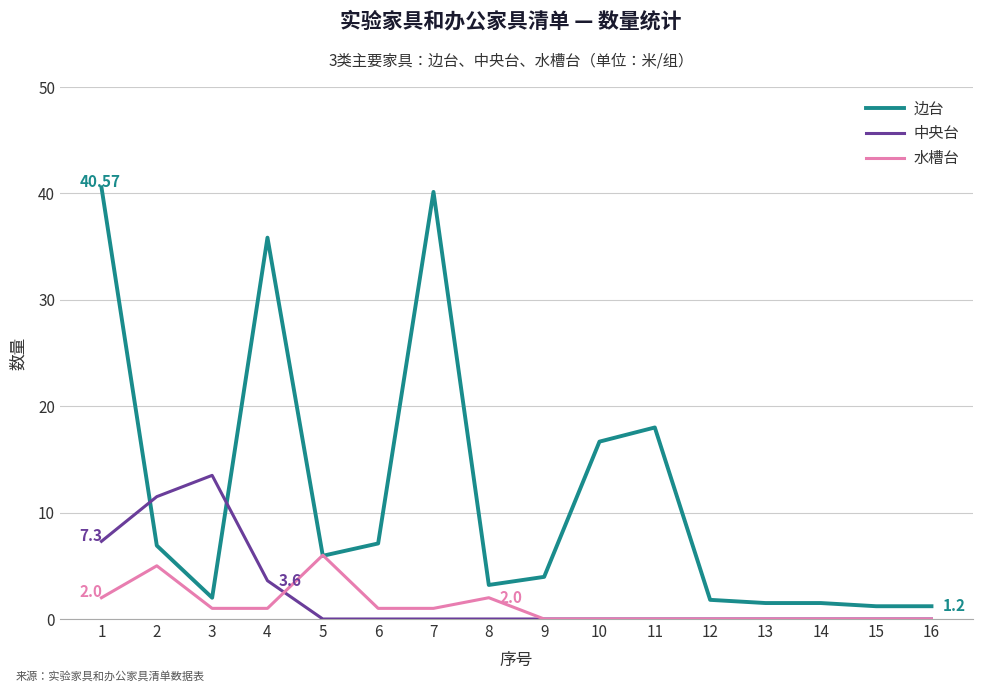

Which series changed the most between 3 and 12?

中央台